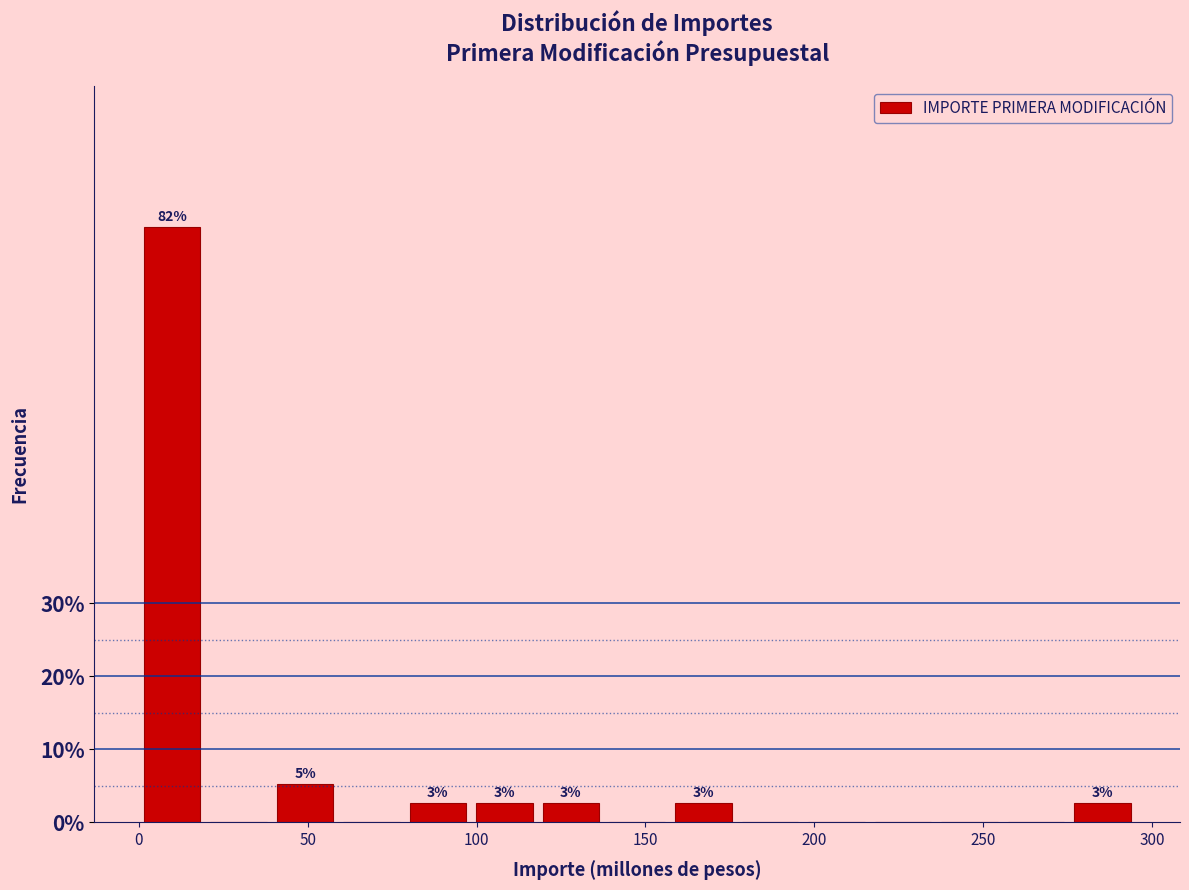

Around what value on the x-axis is the tallest bar? Give the approximate position of its centre, as read against the axis.

10